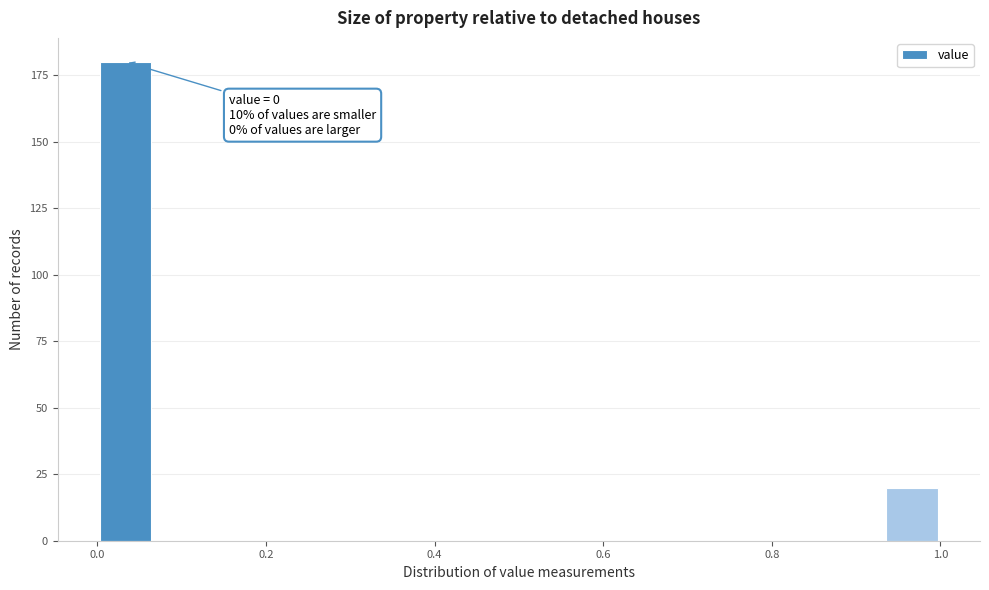

Around what value on the x-axis is the tallest bar? Give the approximate position of its centre, as read against the axis.

0.04